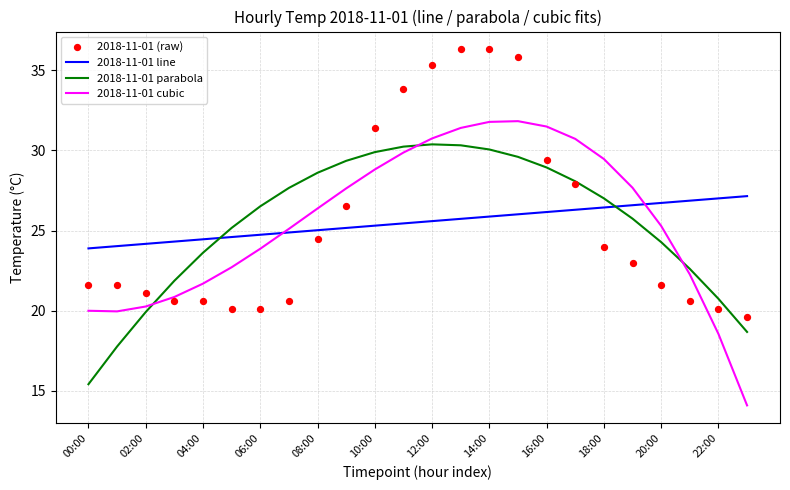

Which series reaches the maximum Y coordinate?

2018-11-01 (raw)